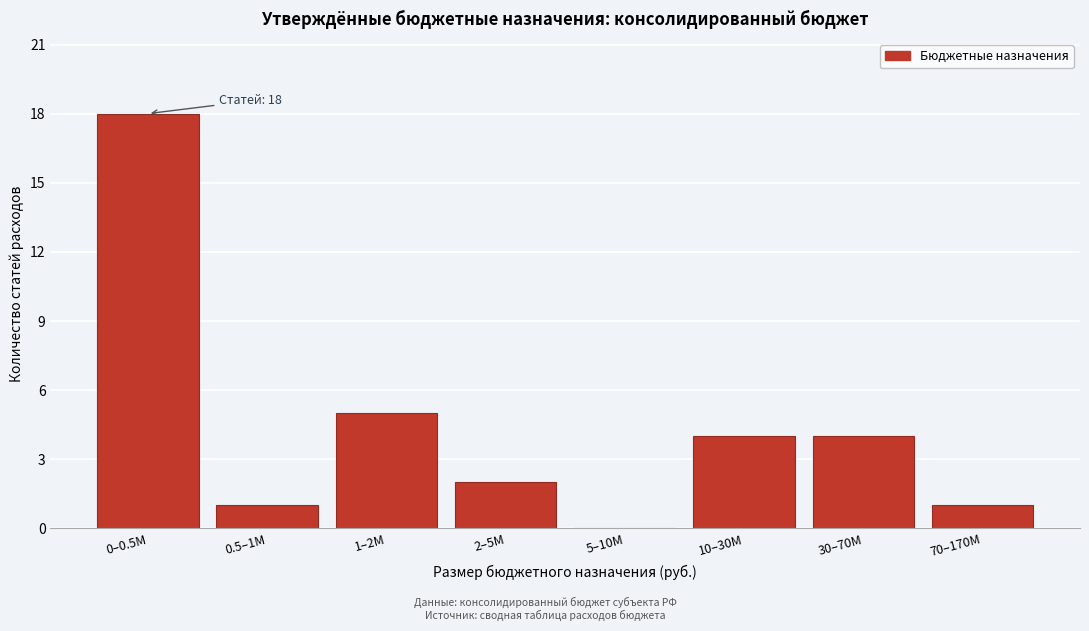

Reading left to right, extract all data points from this chart.

0–0.5M=18	0.5–1M=1	1–2M=5	2–5M=2	5–10M=0	10–30M=4	30–70M=4	70–170M=1